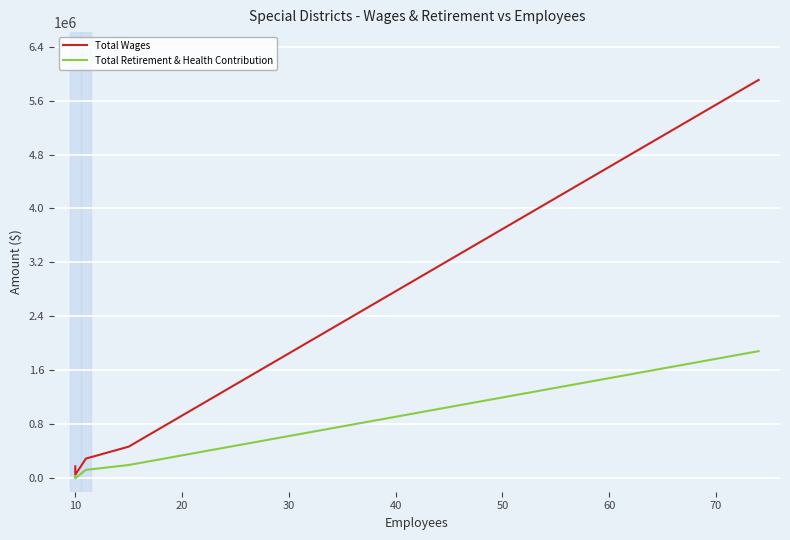

Rank the series by their maximum value, from lowest to highest.

Total Retirement & Health Contribution, Total Wages